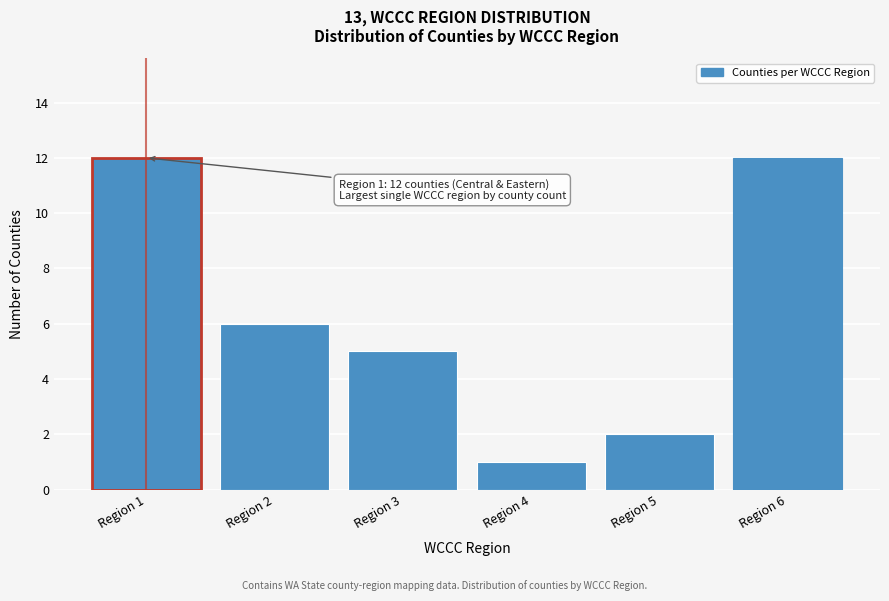

Reading left to right, transcribe all the data shown in this chart.

Region 1=12	Region 2=6	Region 3=5	Region 4=1	Region 5=2	Region 6=12